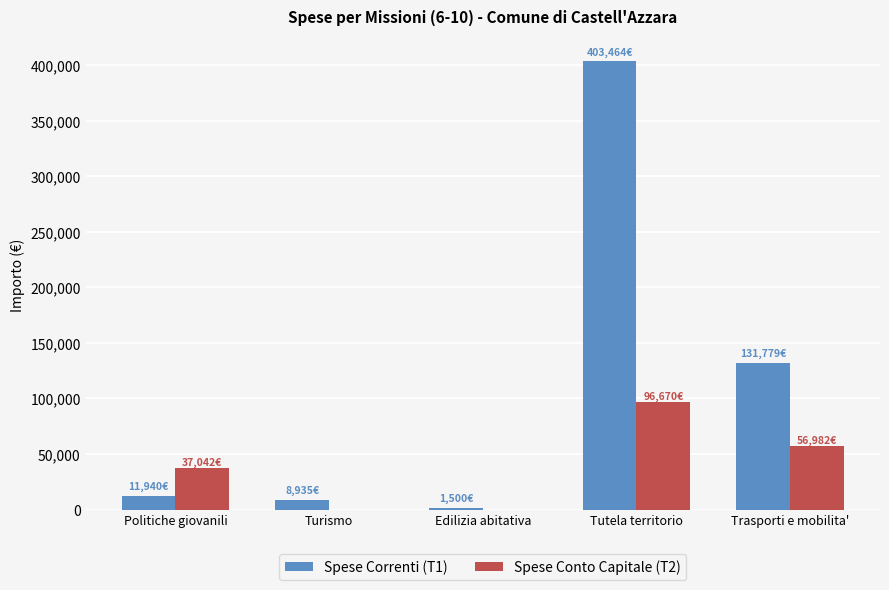

Reading right to left, extract all data points from this chart.

Spese Correnti (T1): Trasporti e mobilita'=131779.2	Tutela territorio=403464.1	Edilizia abitativa=1500.0	Turismo=8935.0	Politiche giovanili=11940.0
Spese Conto Capitale (T2): Trasporti e mobilita'=56981.5	Tutela territorio=96669.7	Edilizia abitativa=0.0	Turismo=0.0	Politiche giovanili=37041.5